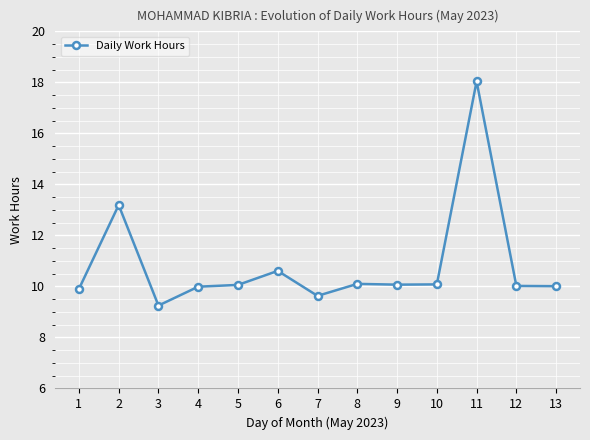

What is the maximum value shown in the chart?

18.0